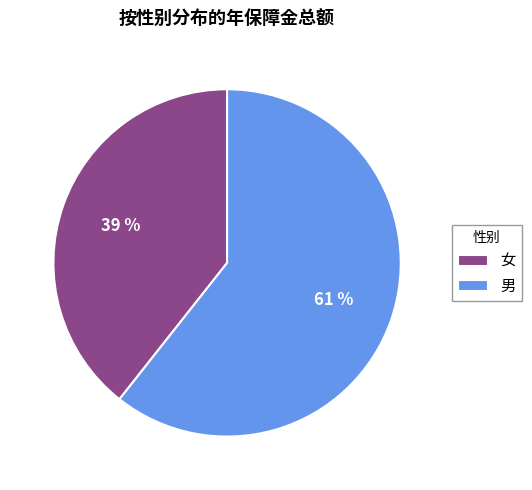

Rank the categories by value from lowest to highest.

女, 男